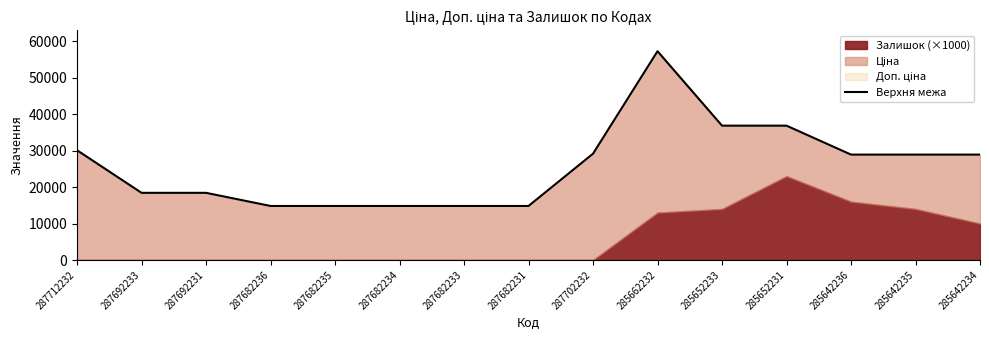

What is the value of the 2nd point from the left?

18420.9